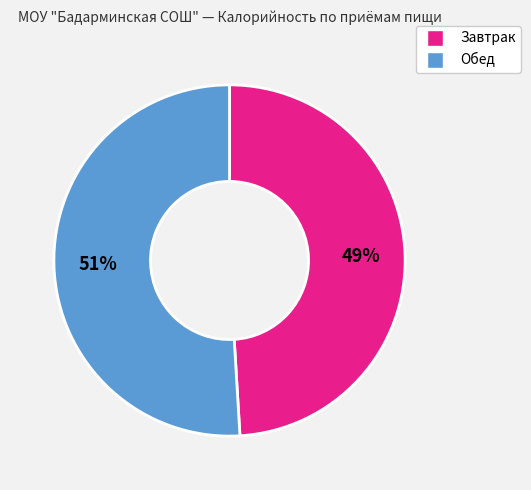

Does any single category account for the majority?

Yes